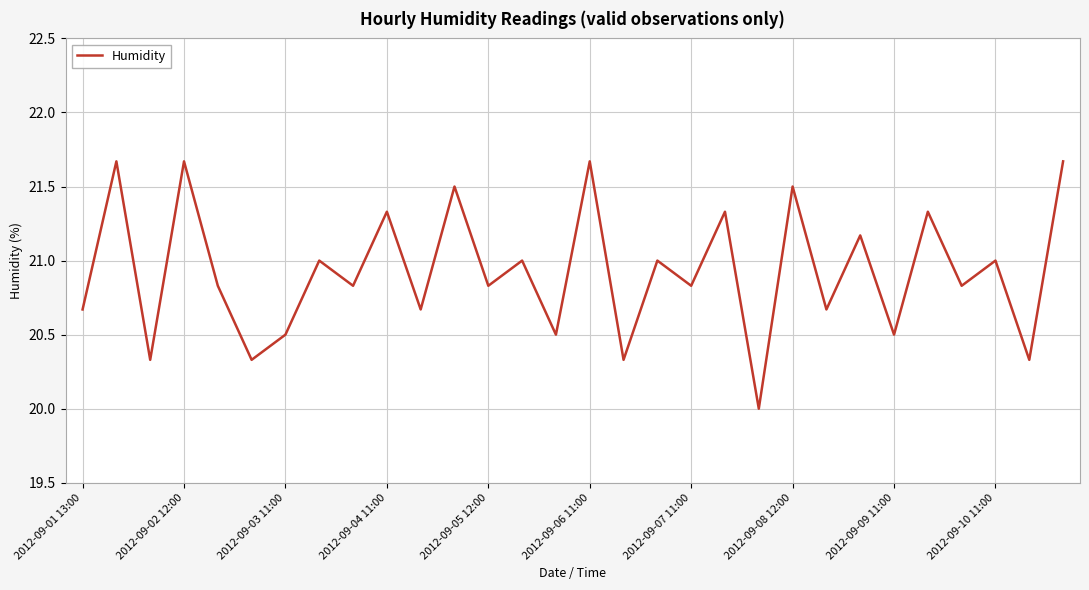

What is the maximum value shown in the chart?

21.7